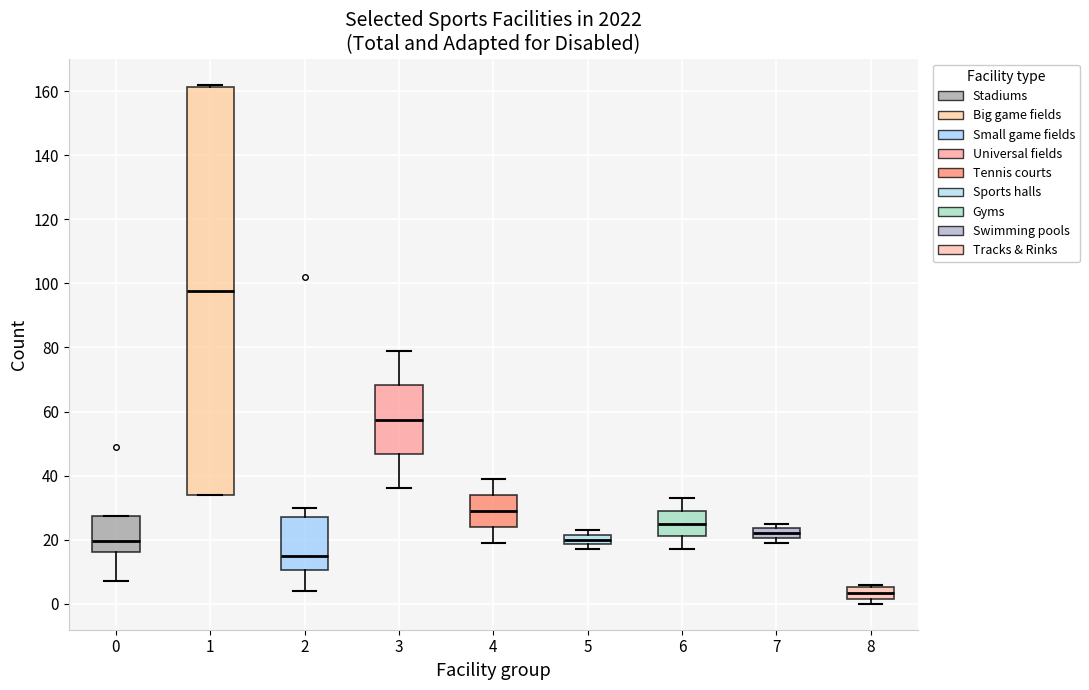

Which box is the tallest, from its lower edge to its upper edge?

1